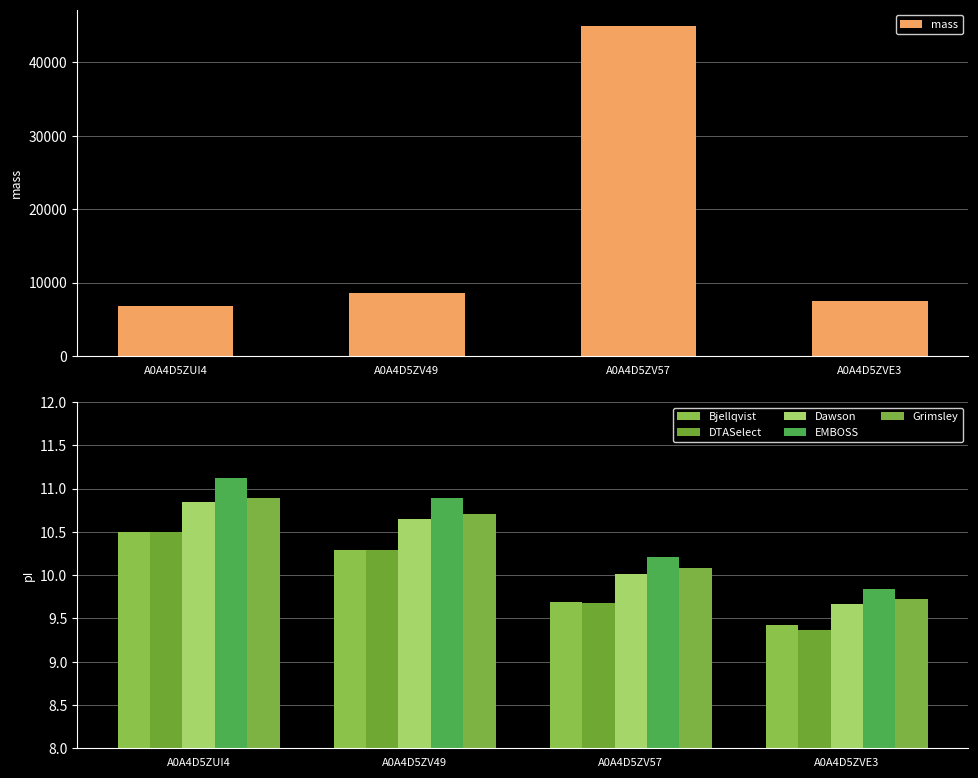

At which label does mass first exceed 8582?

A0A4D5ZV49